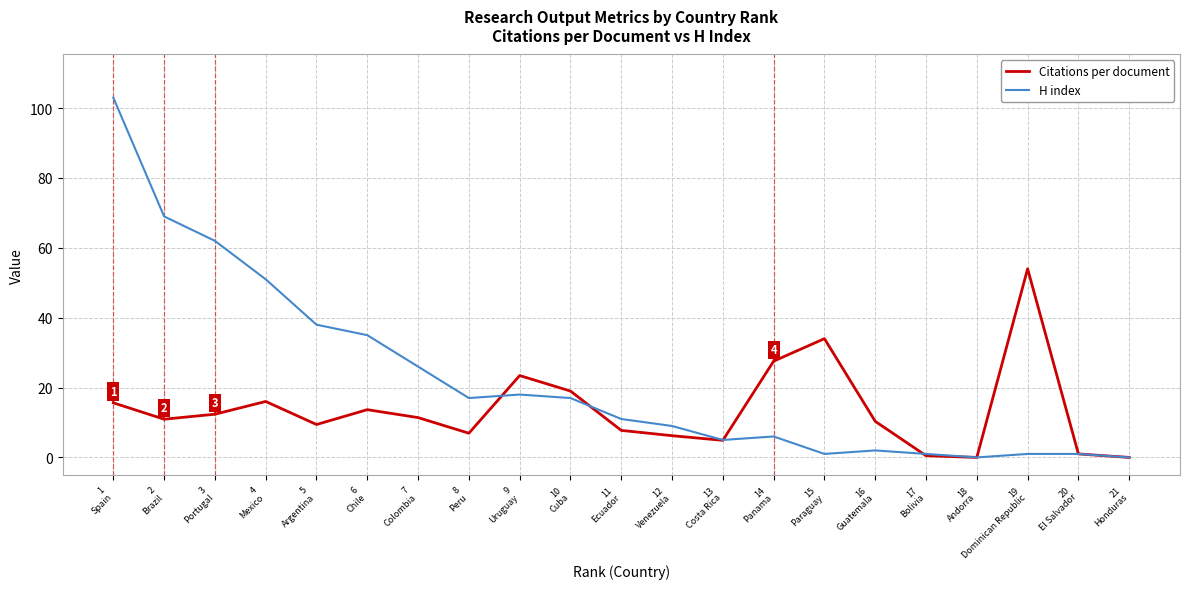

What is the maximum value for Citations per document?

54.0